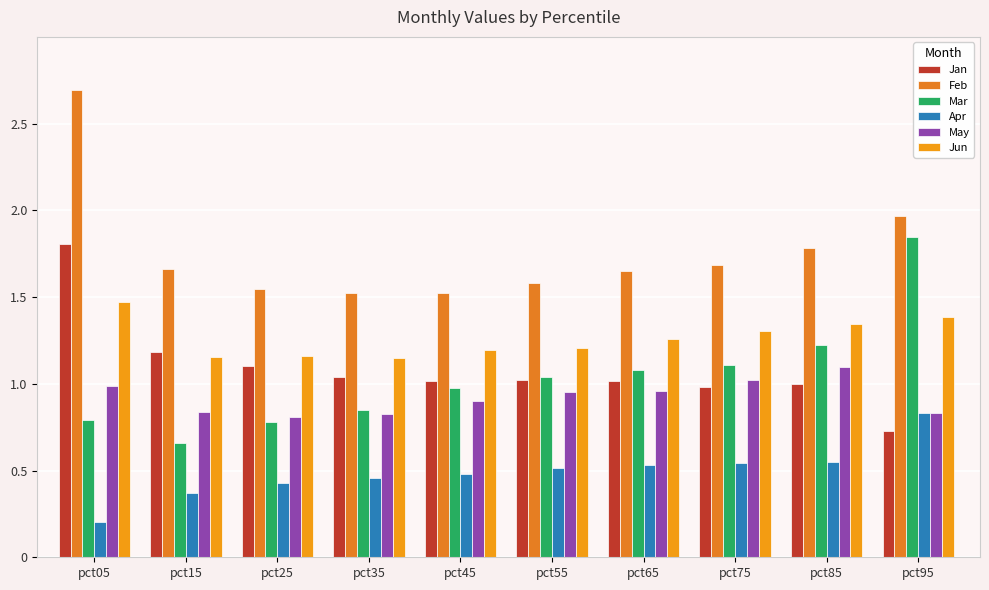

At which label does Jan first exceed 1?

pct05